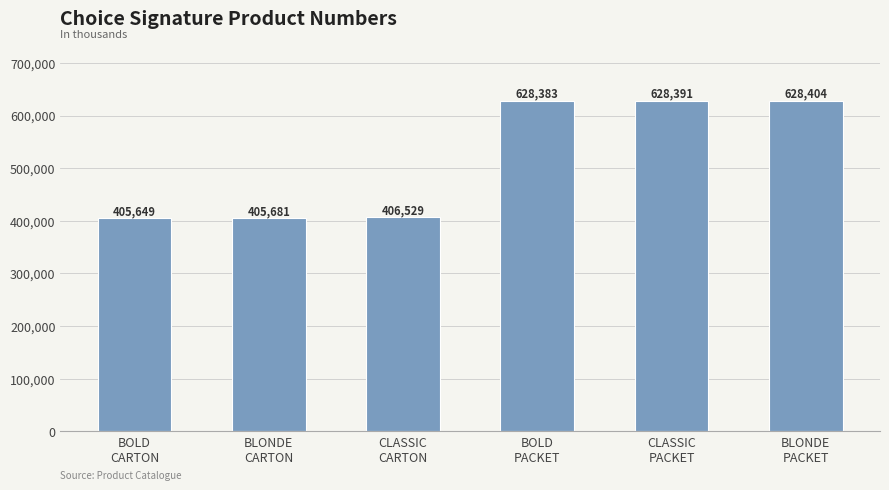

What is the value of the 4th bar from the left?

628383